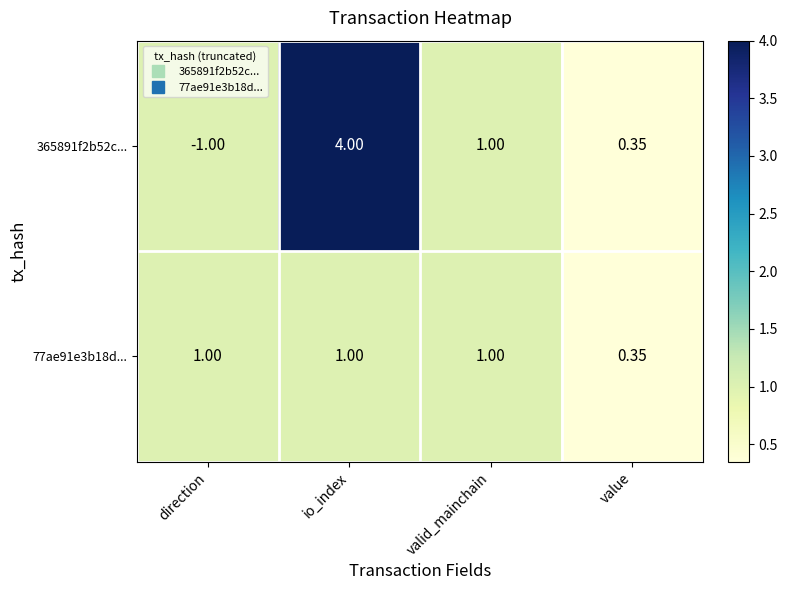

Where is 365891f2b52c... nearest to the value 1?

valid_mainchain